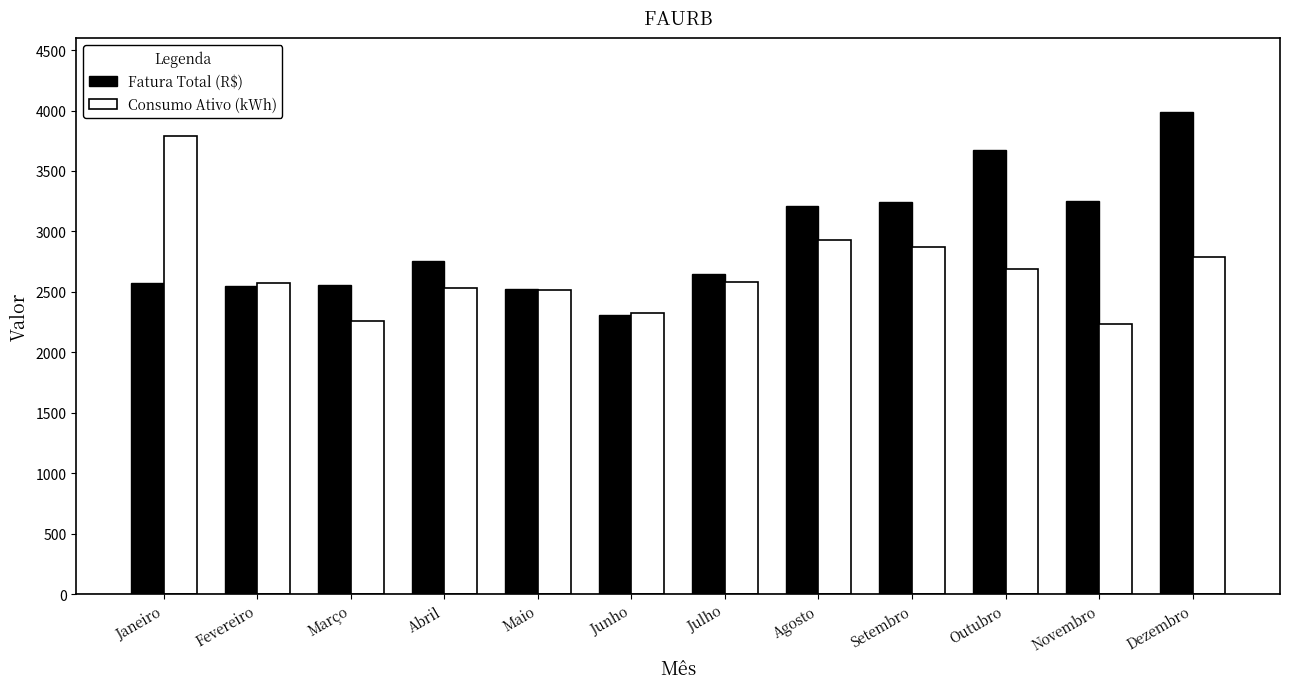

What are all the series names shown in the legend?

Fatura Total (R$), Consumo Ativo (kWh)